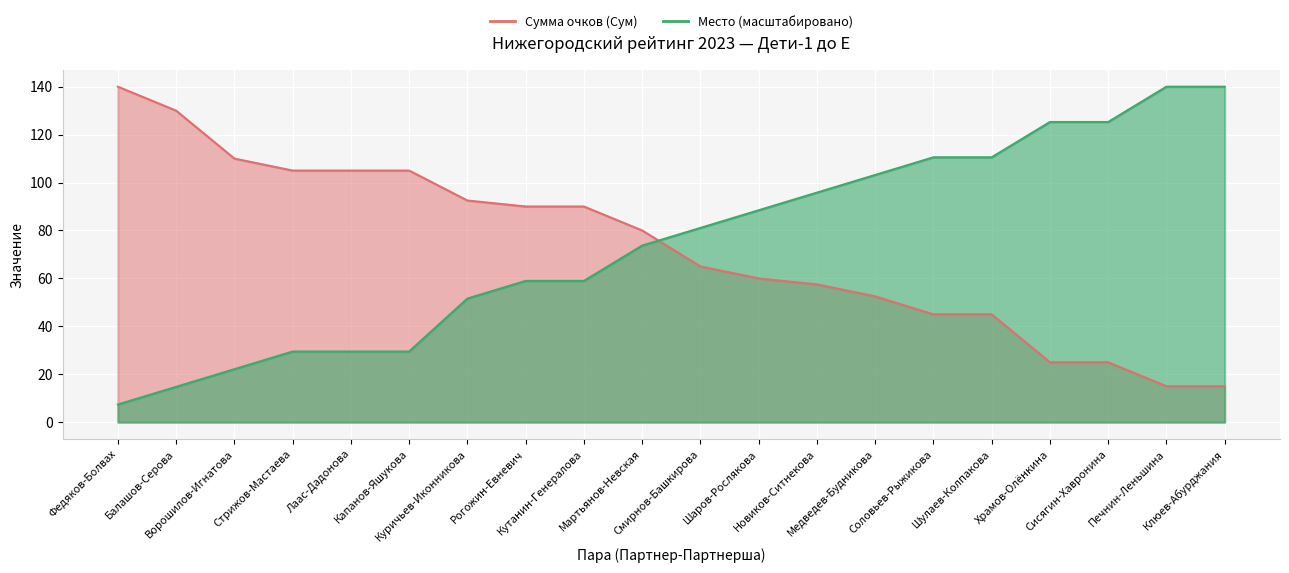

What is the difference between the maximum and minimum values in the Сумма очков (Сум) series?

125.0